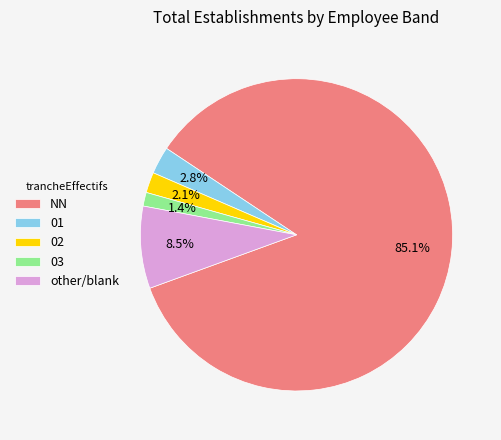

Which category has the biggest portion of the pie?

NN